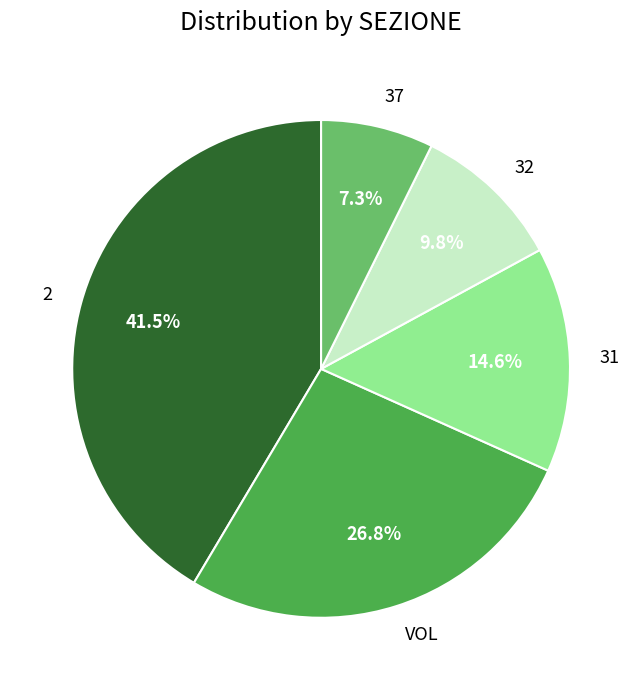

How many slices are in this pie chart?

5